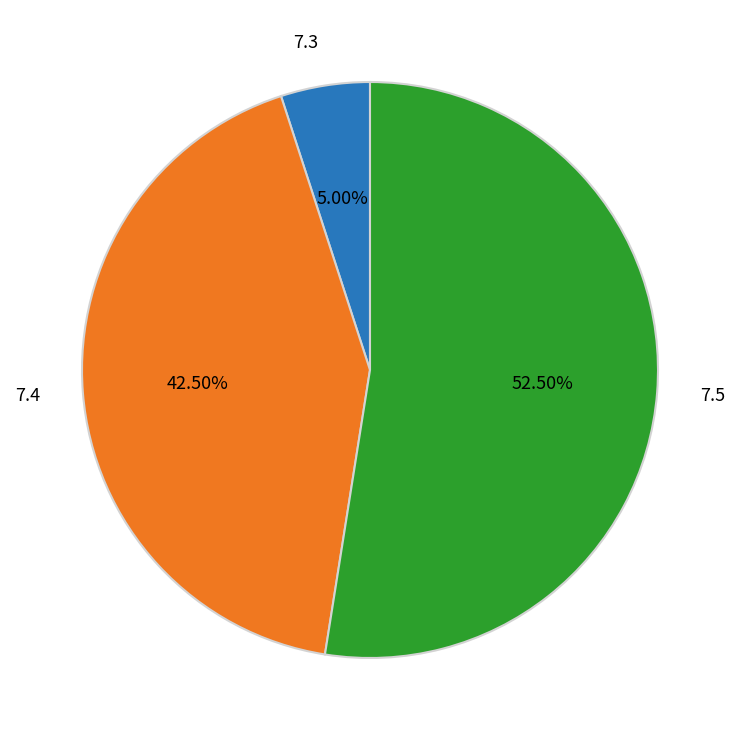

Is there a majority slice in this chart?

Yes